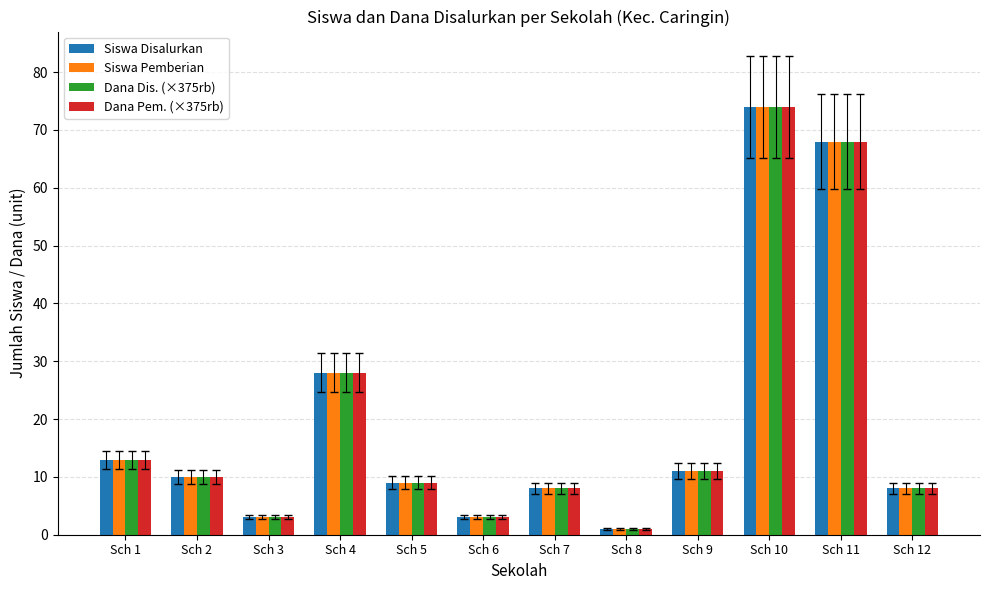

What is the minimum value for Siswa Pemberian?

1